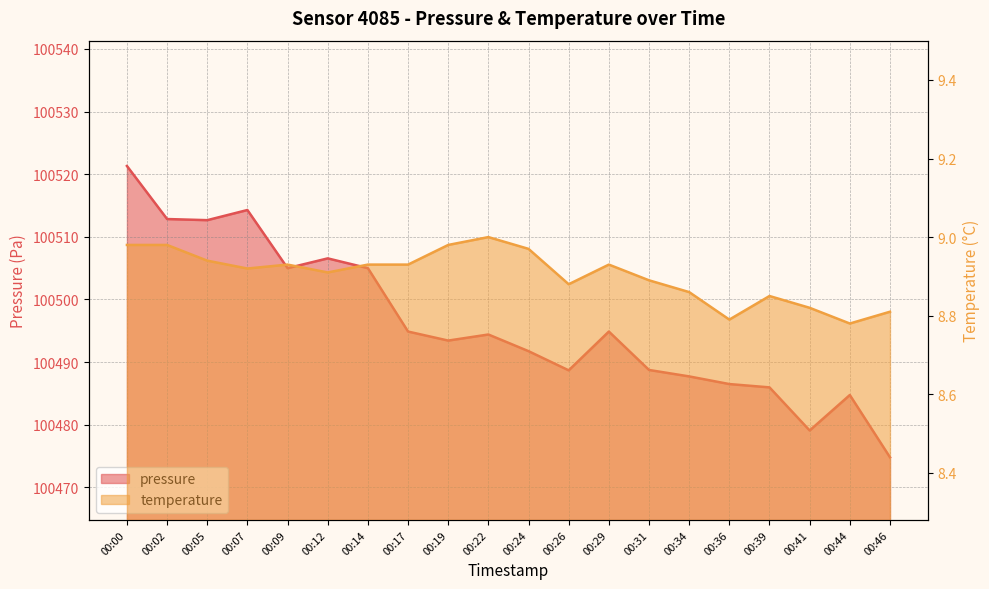

What is the sum of all temperature values?

178.1